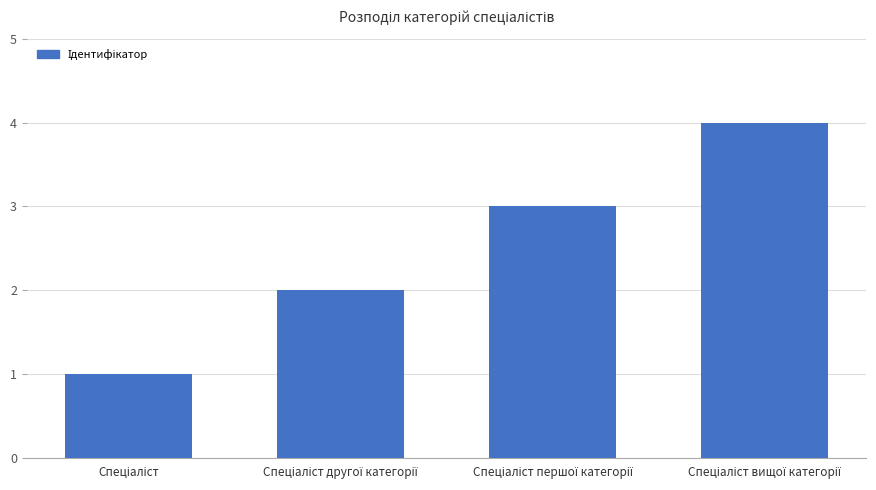

What is the maximum value shown in the chart?

4